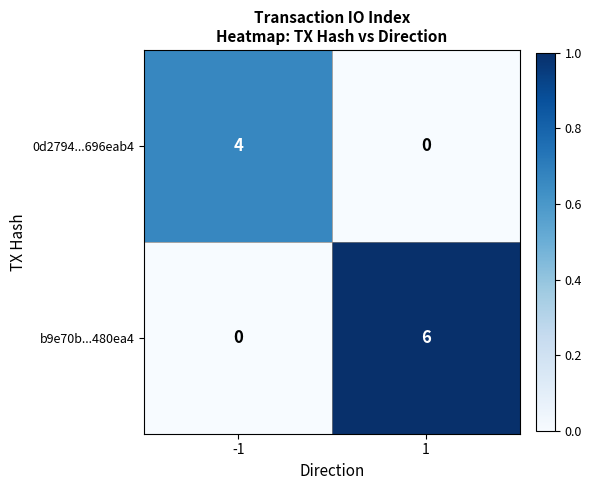

What is the difference between the maximum and minimum values in the 0d2794...696eab4 series?

4